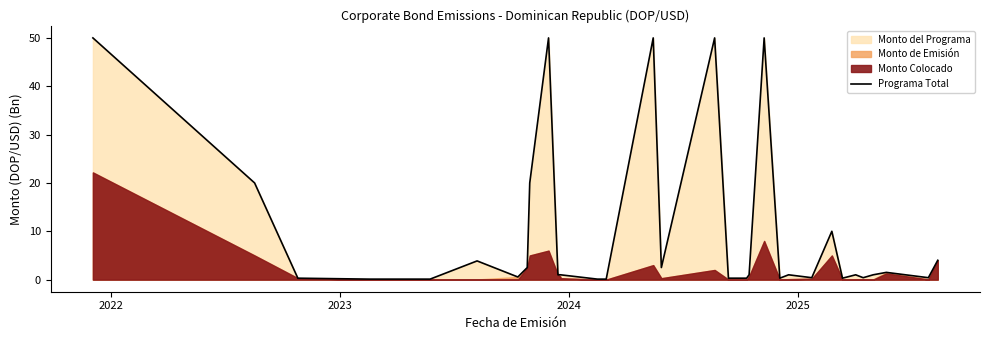

What is the sum of all values?

325.3